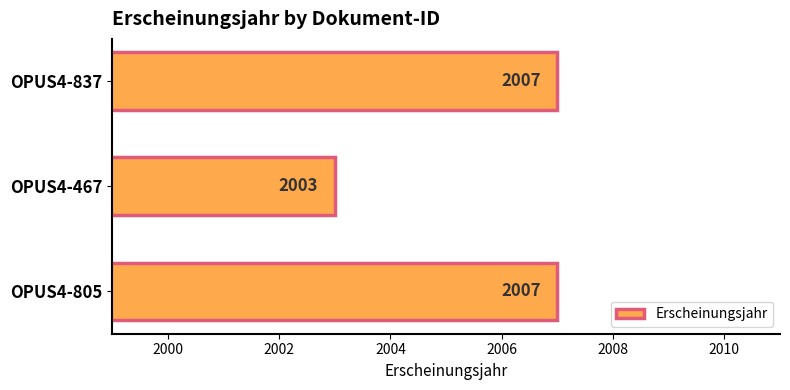

Which has a higher value, OPUS4-837 or OPUS4-467?

OPUS4-837